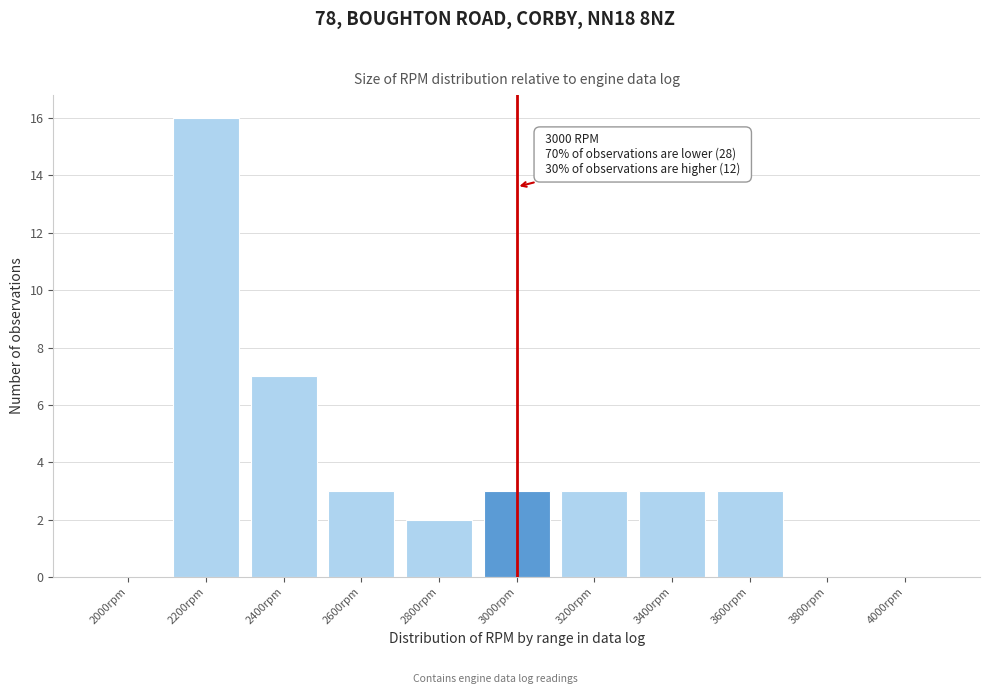

Reading left to right, what are all the values shown in this chart?

2000rpm=0	2200rpm=16	2400rpm=7	2600rpm=3	2800rpm=2	3000rpm=3	3200rpm=3	3400rpm=3	3600rpm=3	3800rpm=0	4000rpm=0